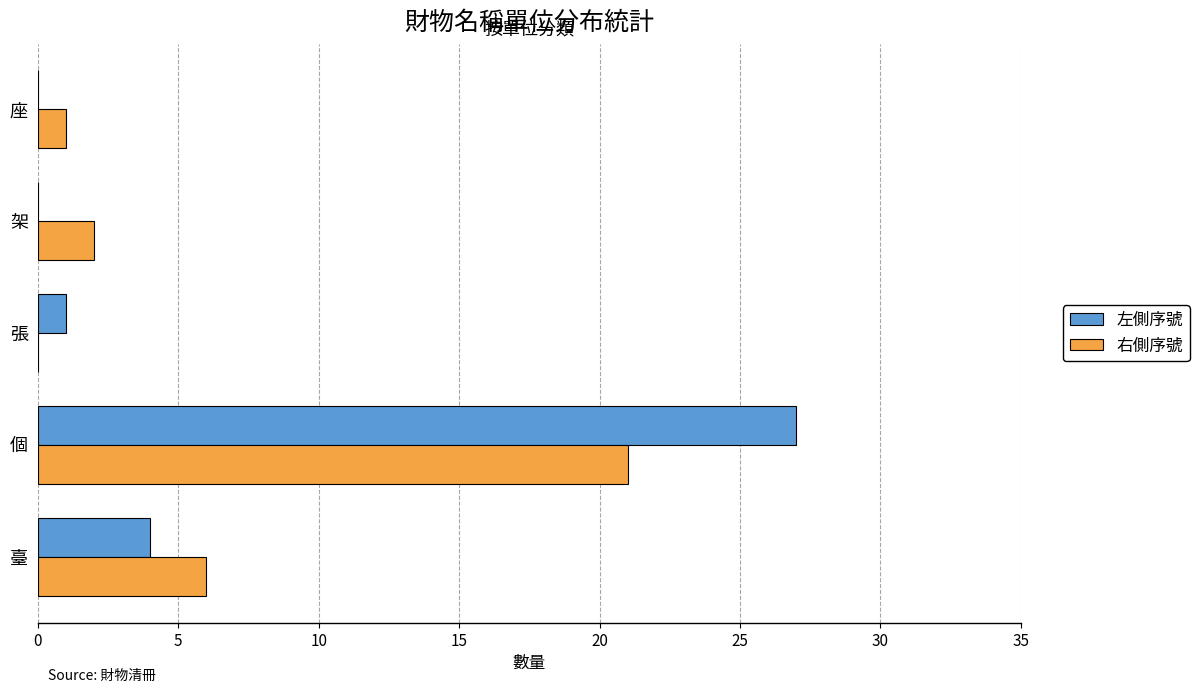

How many distinct data groups are displayed?

2